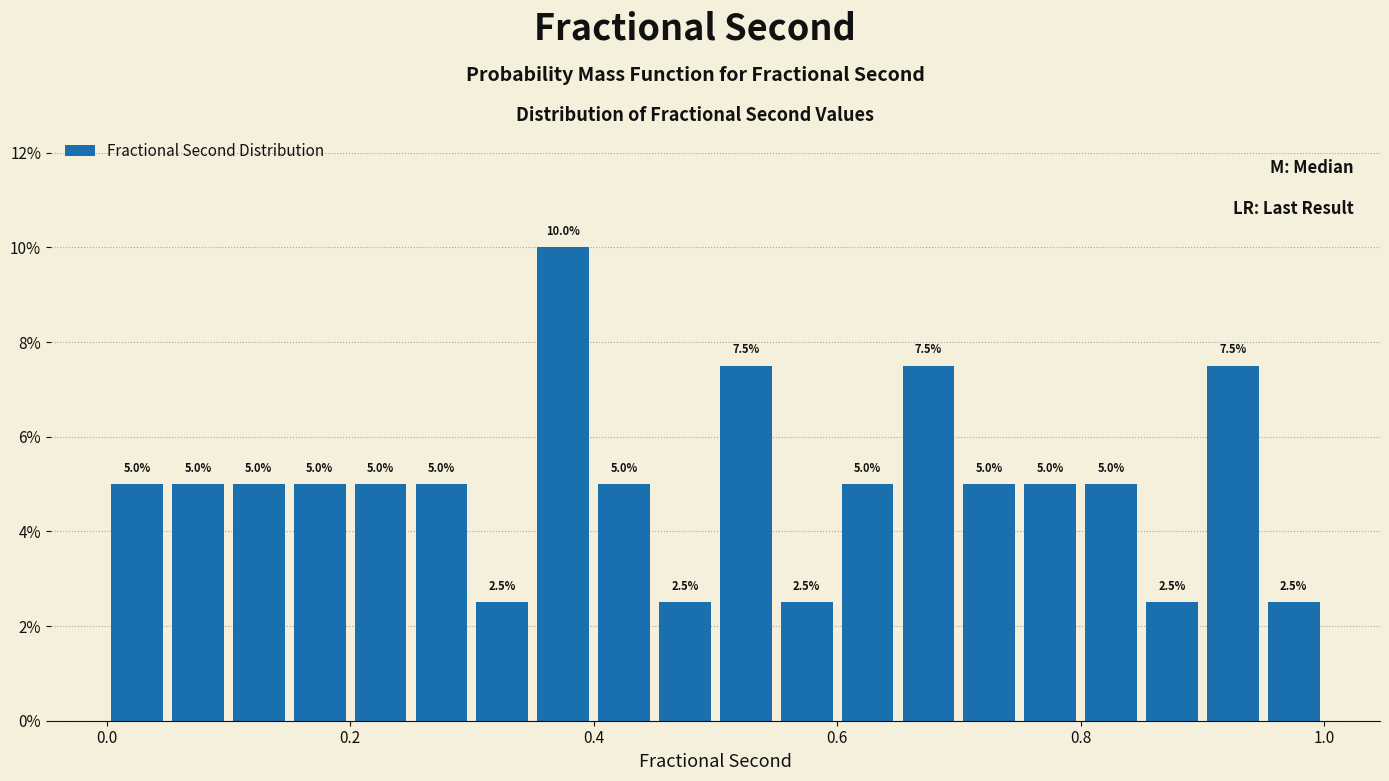

Around what value on the x-axis is the tallest bar? Give the approximate position of its centre, as read against the axis.

0.38